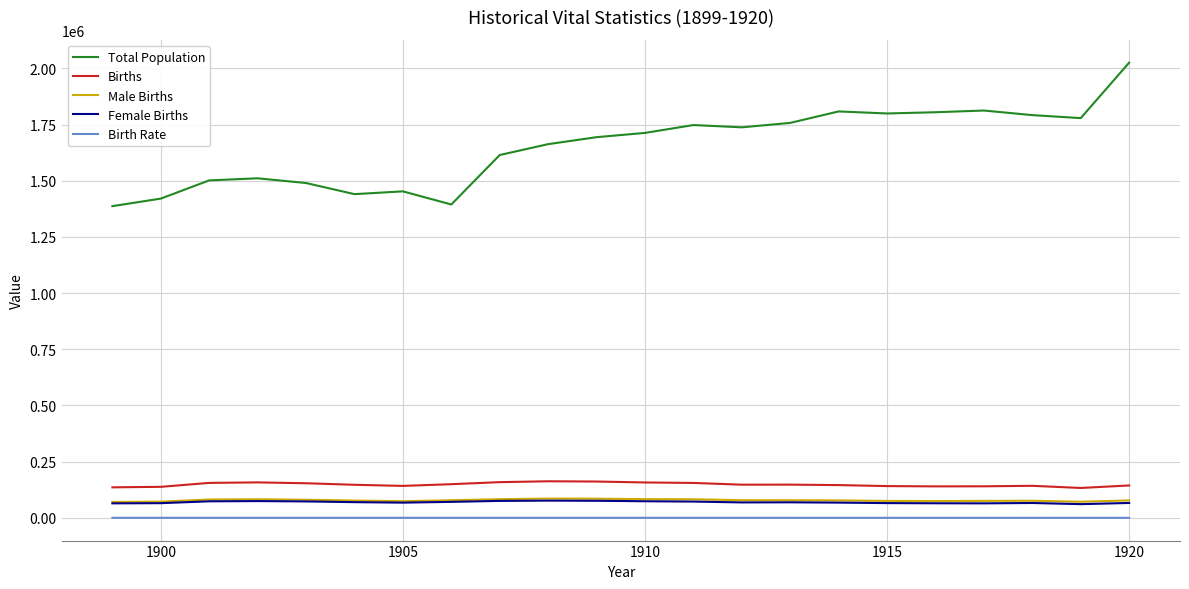

Which series has the largest range (max minus min)?

Total Population